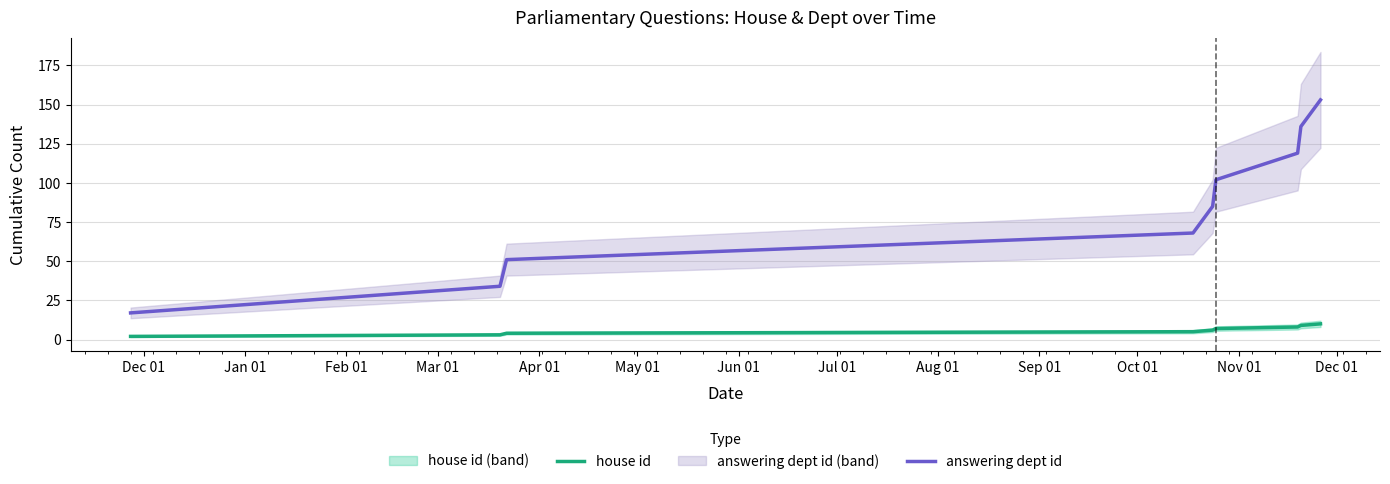

Reading left to right, list all the values displayed in this chart.

house id: 2	3	4	5	6	7	8	9	10
answering dept id: 17	34	51	68	85	102	119	136	153